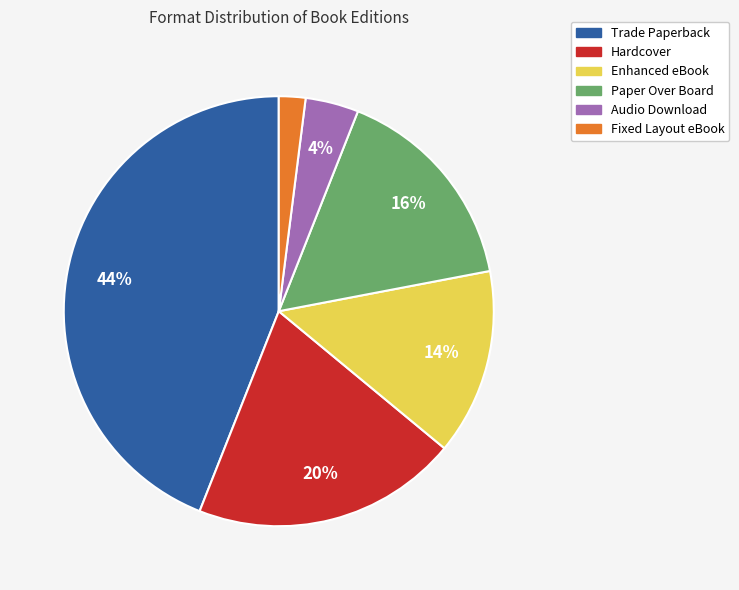

How many slices are in this pie chart?

6